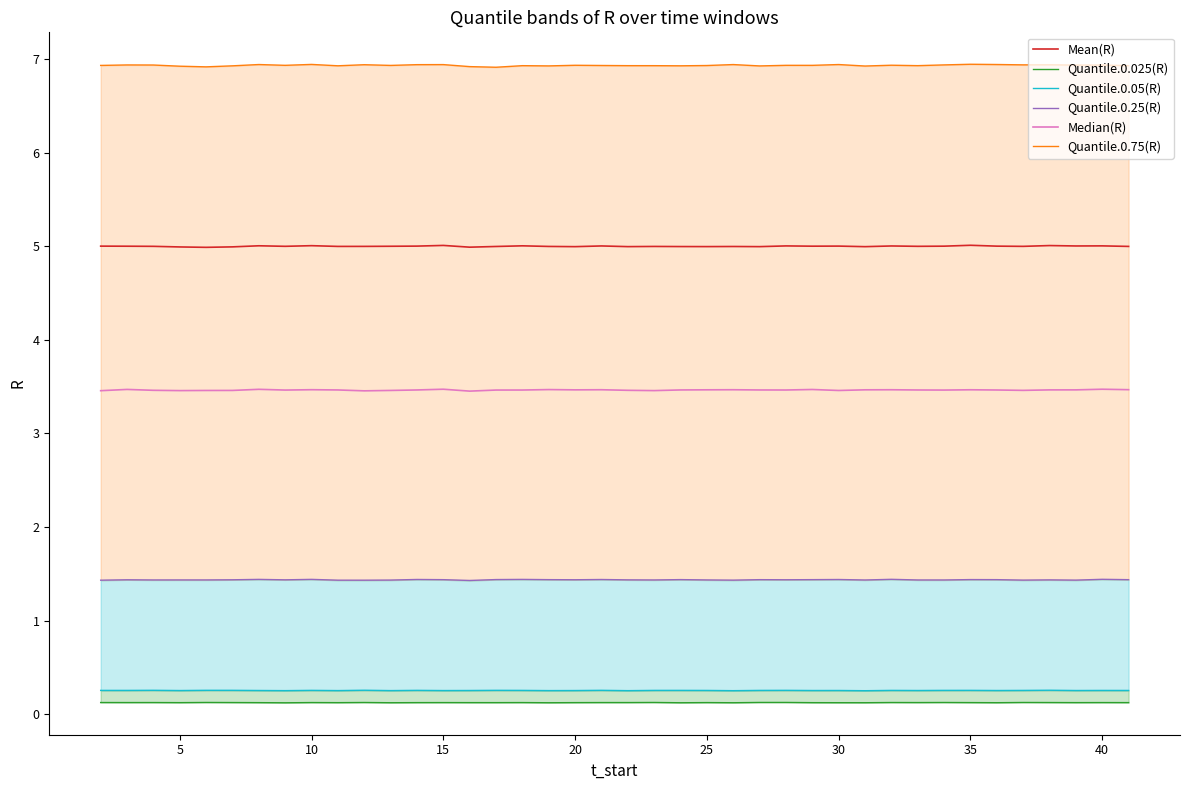

Is it true that Mean(R) equals 5.0 at 20?

True